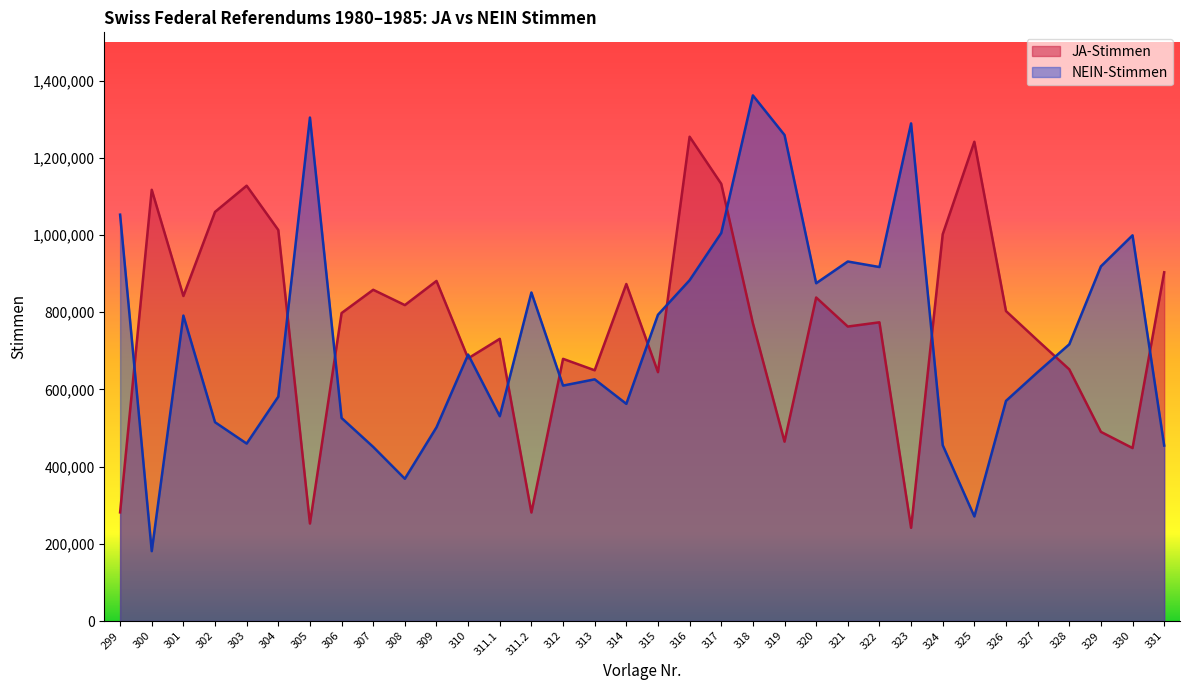

What is the approximate value of JA-Stimmen at 315, to the nearest 10?

644670